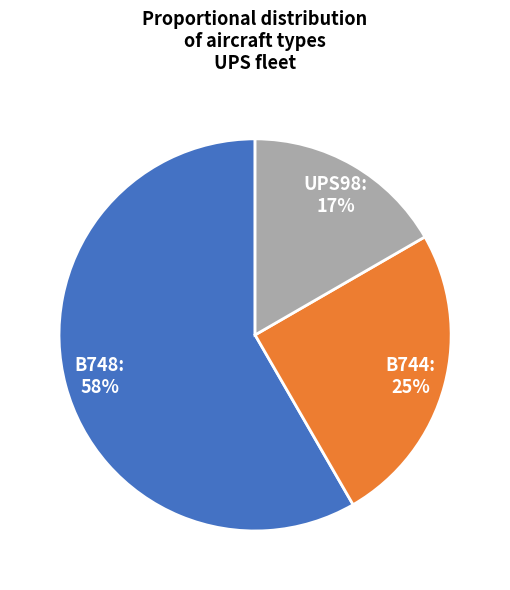

Is there any slice that represents more than half of the pie?

Yes